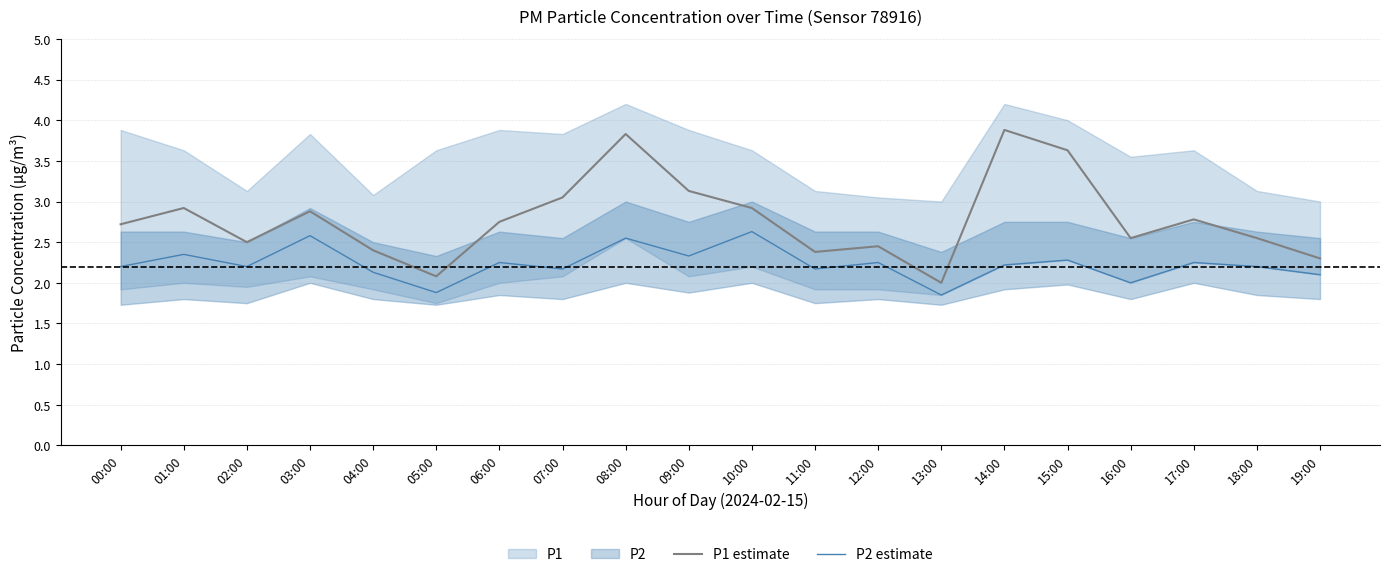

How many P2 estimate values are between 2 and 3?

18